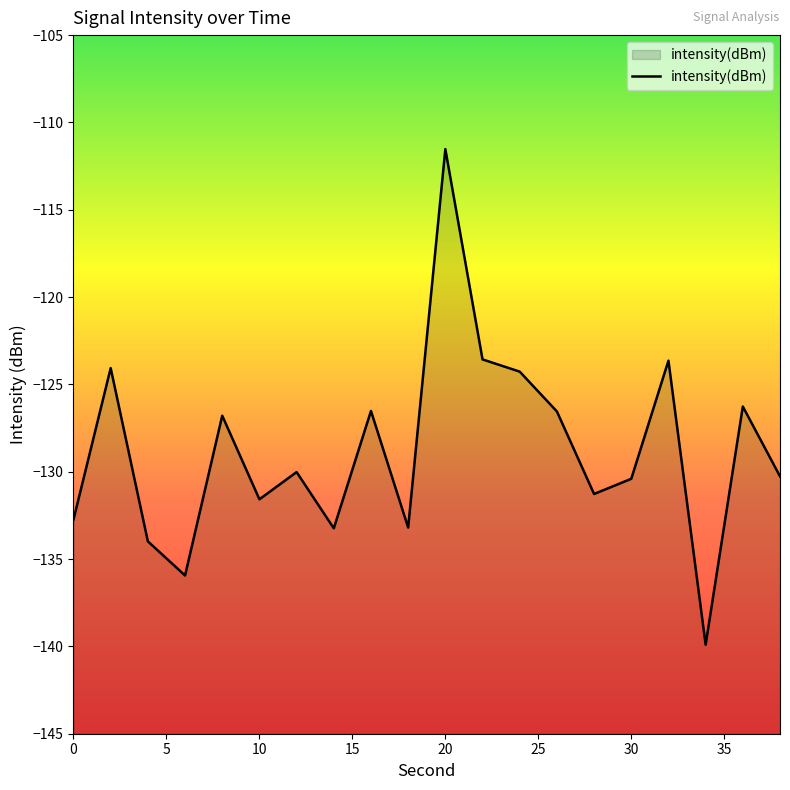

What is the difference between the second highest and second lowest values?

12.4